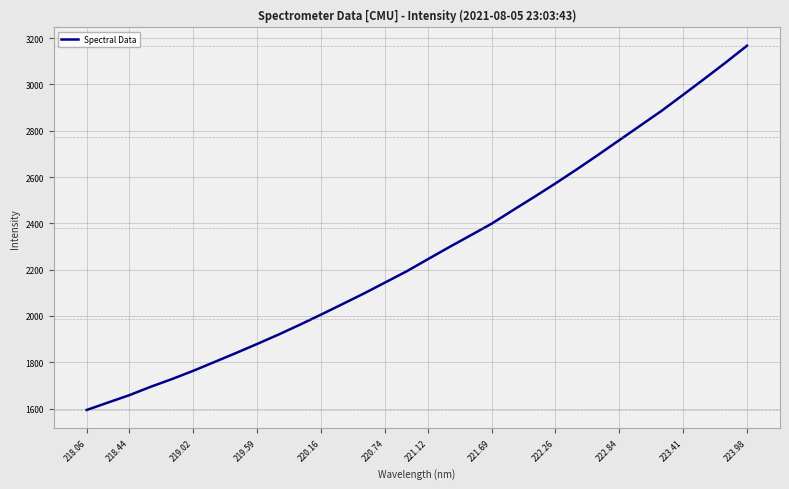

What is the maximum value shown in the chart?

3167.2